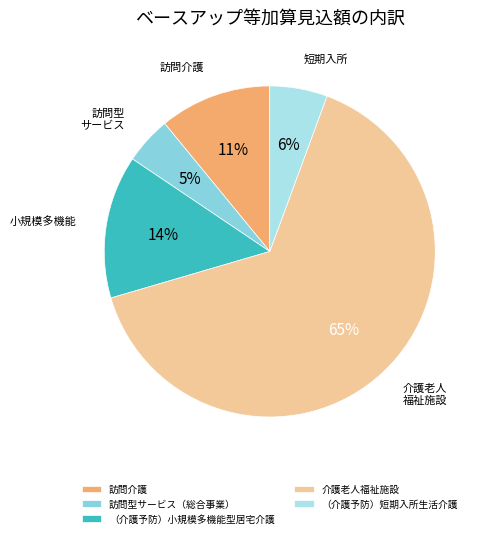

What is the smallest slice in the pie chart?

訪問型サービス（総合事業）